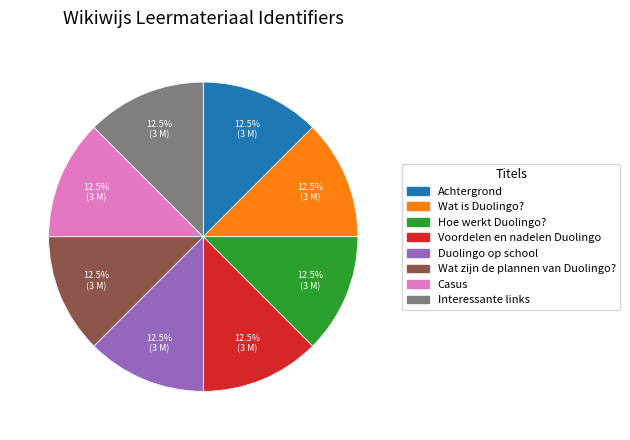

Approximately how many times larger is the value at Voordelen en nadelen Duolingo compared to Casus?

1.0